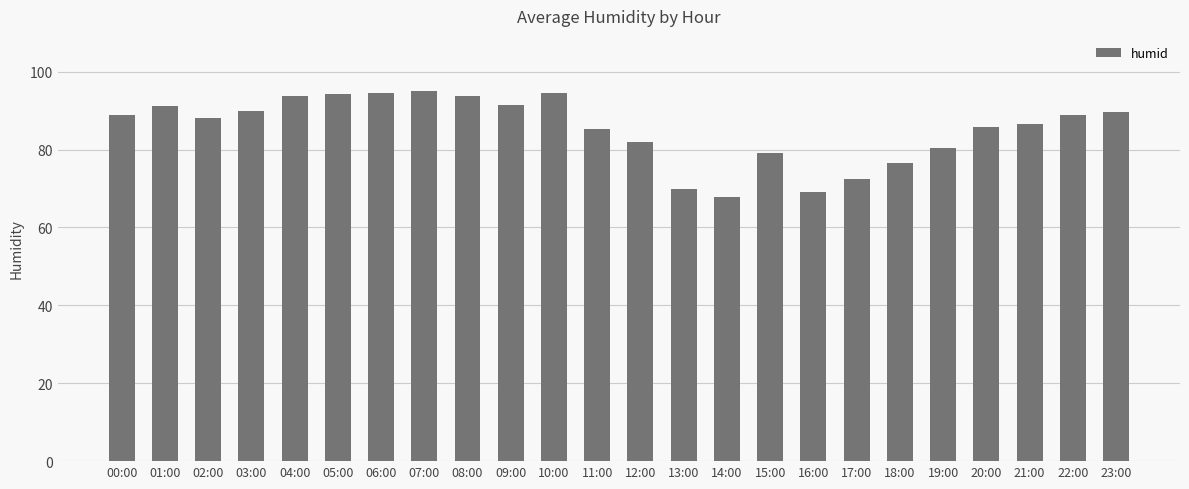

What is the label of the 5th bar from the left?

04:00